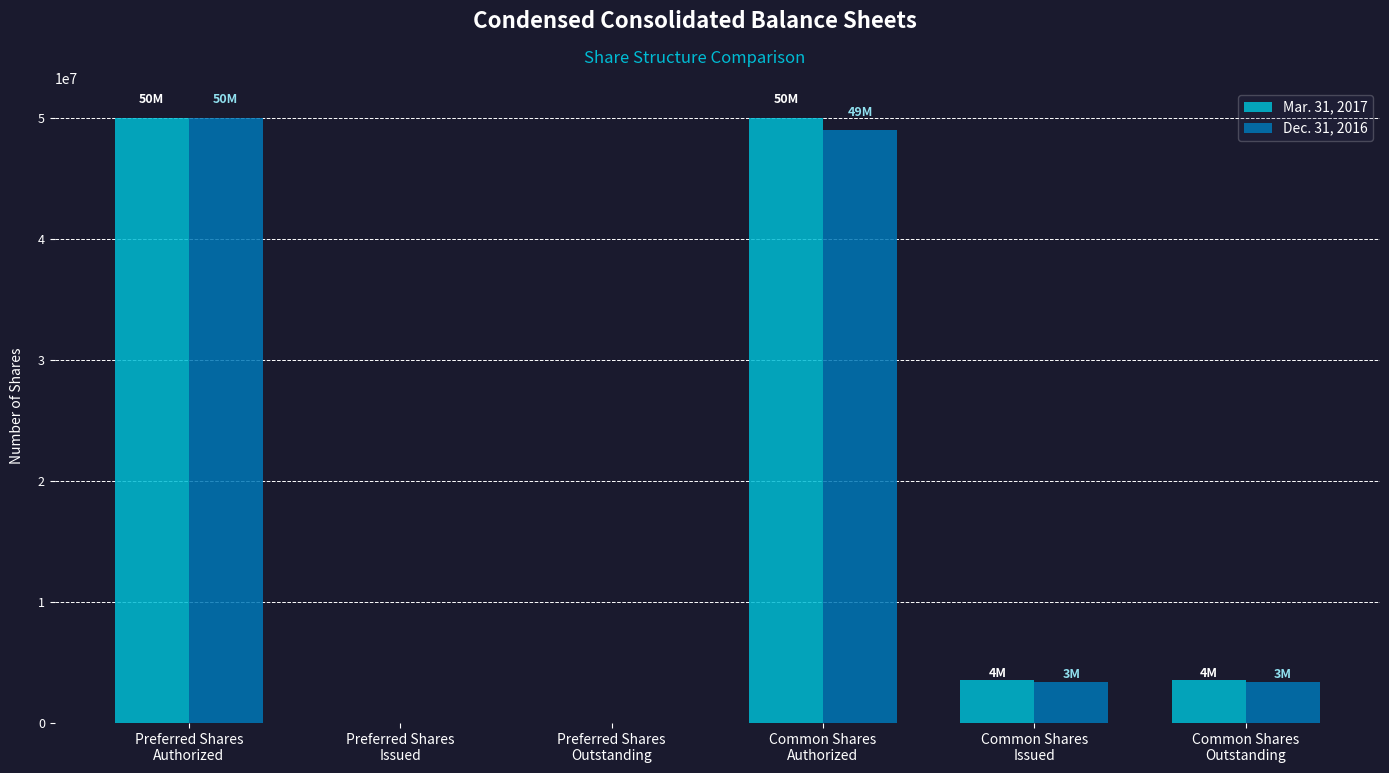

What is the average value of the Mar. 31, 2017 series?

17841855